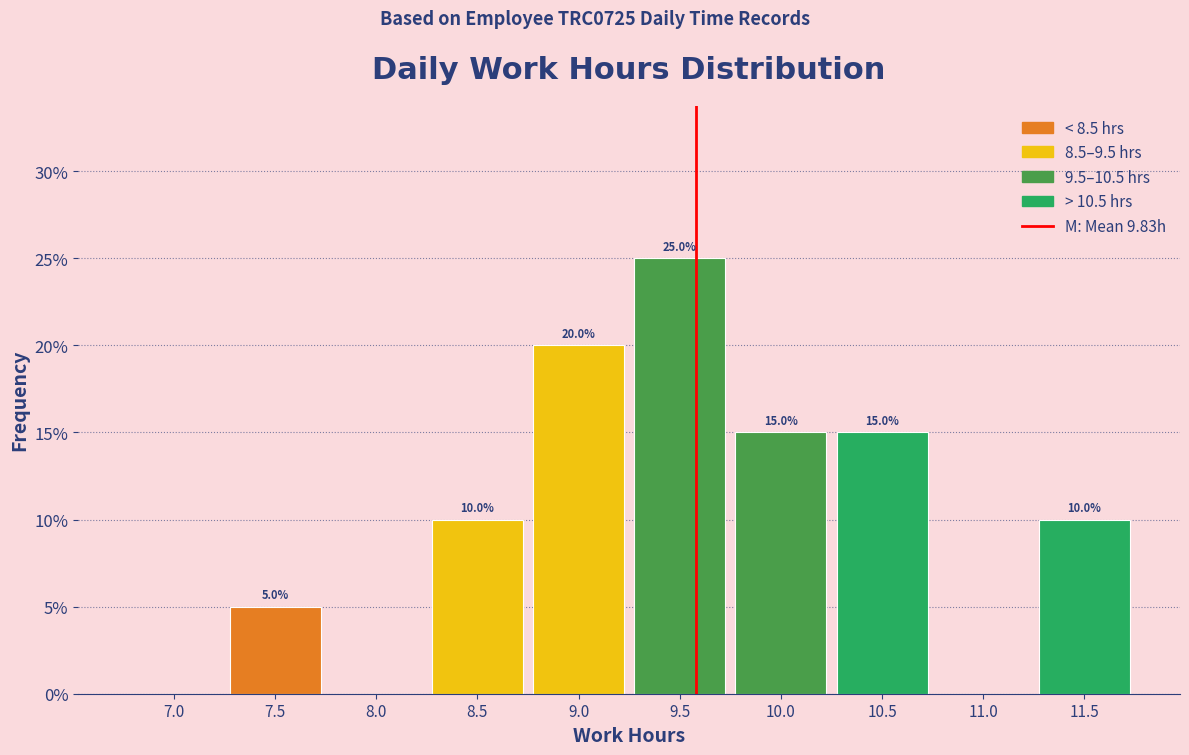

Reading left to right, list all the values displayed in this chart.

7.0=0	7.5=5	8.0=0	8.5=10	9.0=20	9.5=25	10.0=15	10.5=15	11.0=0	11.5=10